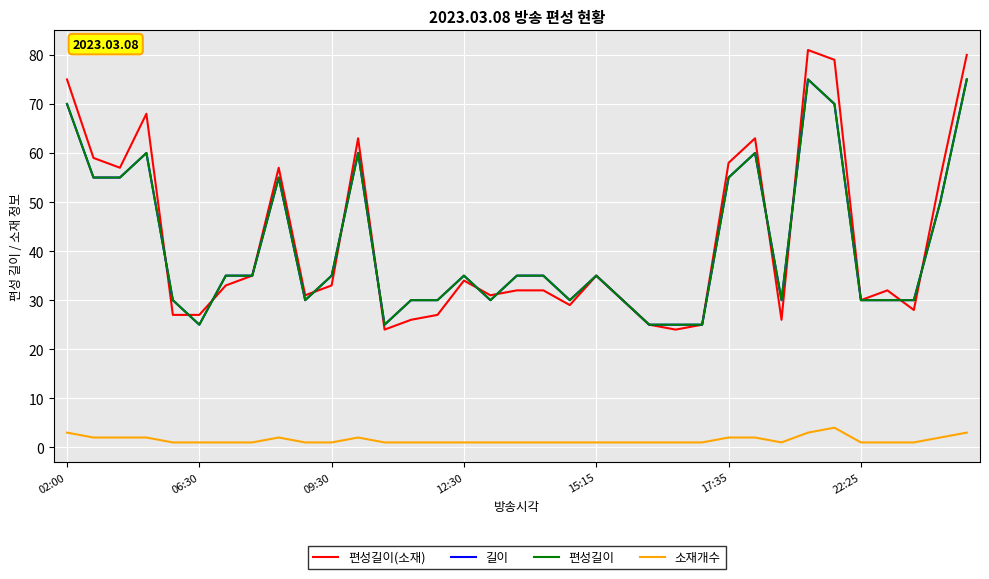

At which category does the chart reach its peak across all series?

28